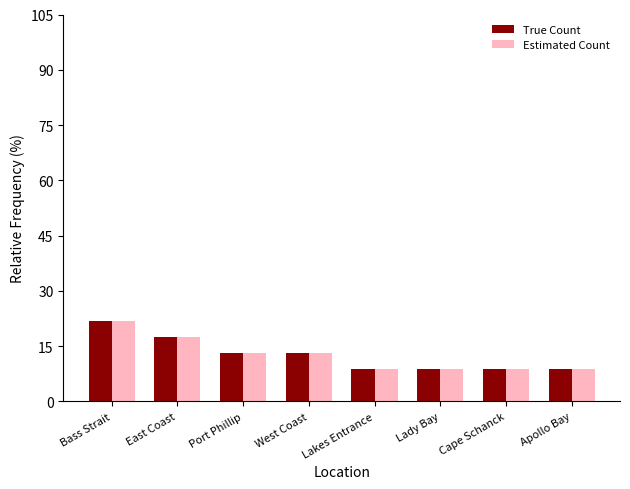

What is the label of the 2nd bar from the left?

East Coast